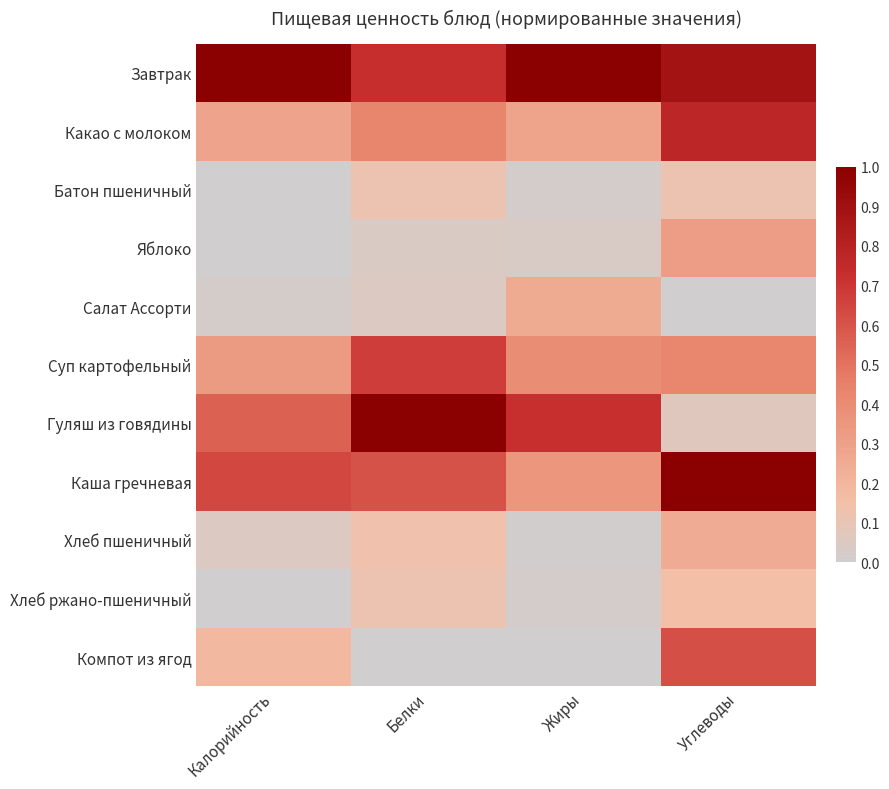

At how many categories does at least one series exceed 0?

4